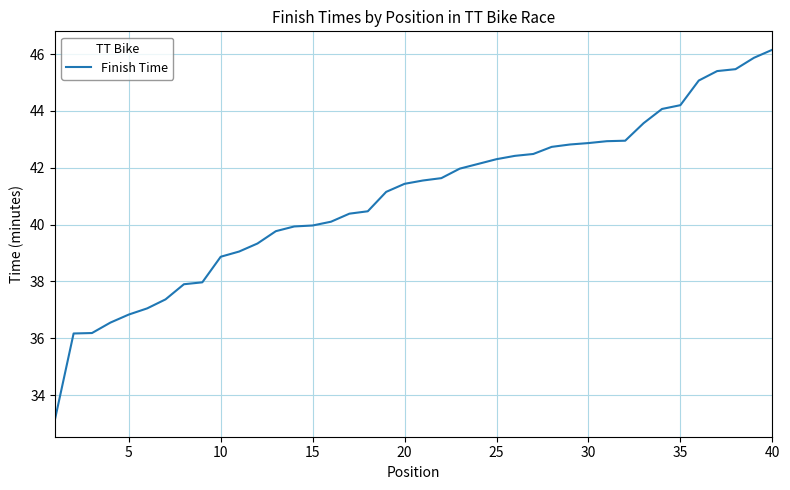

What is the smallest value displayed?

33.2